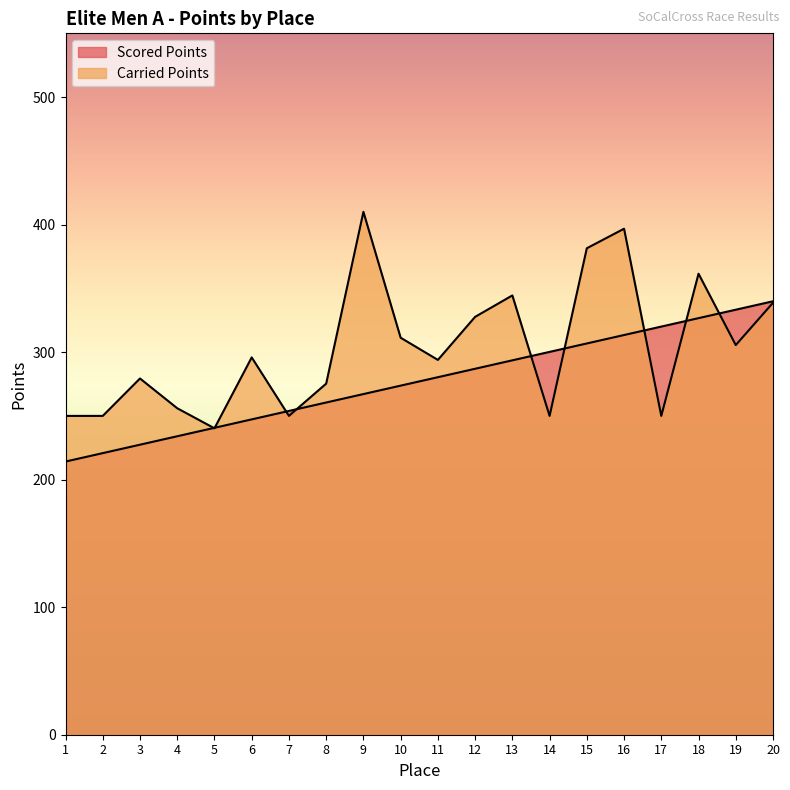

What is the difference between the second highest and minimum values in the Scored Points series?

119.1